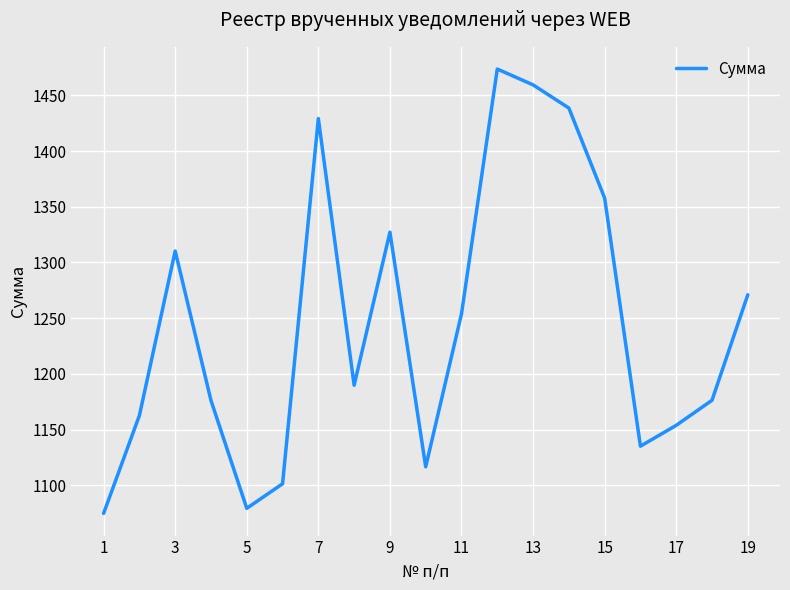

What is the minimum value shown in the chart?

1074.8